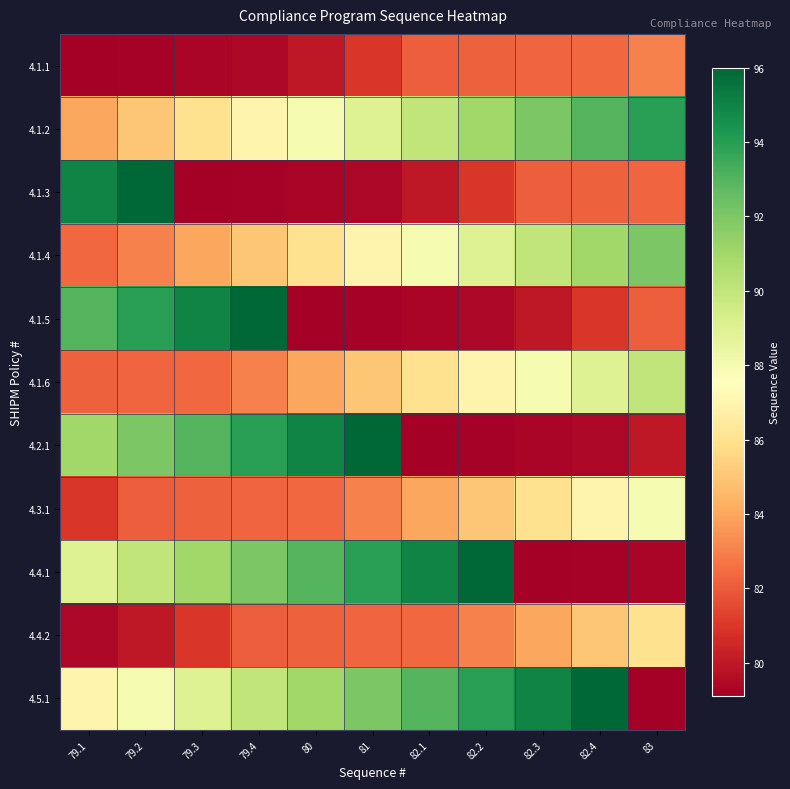

At which category is the sum across all series the highest?

79.2